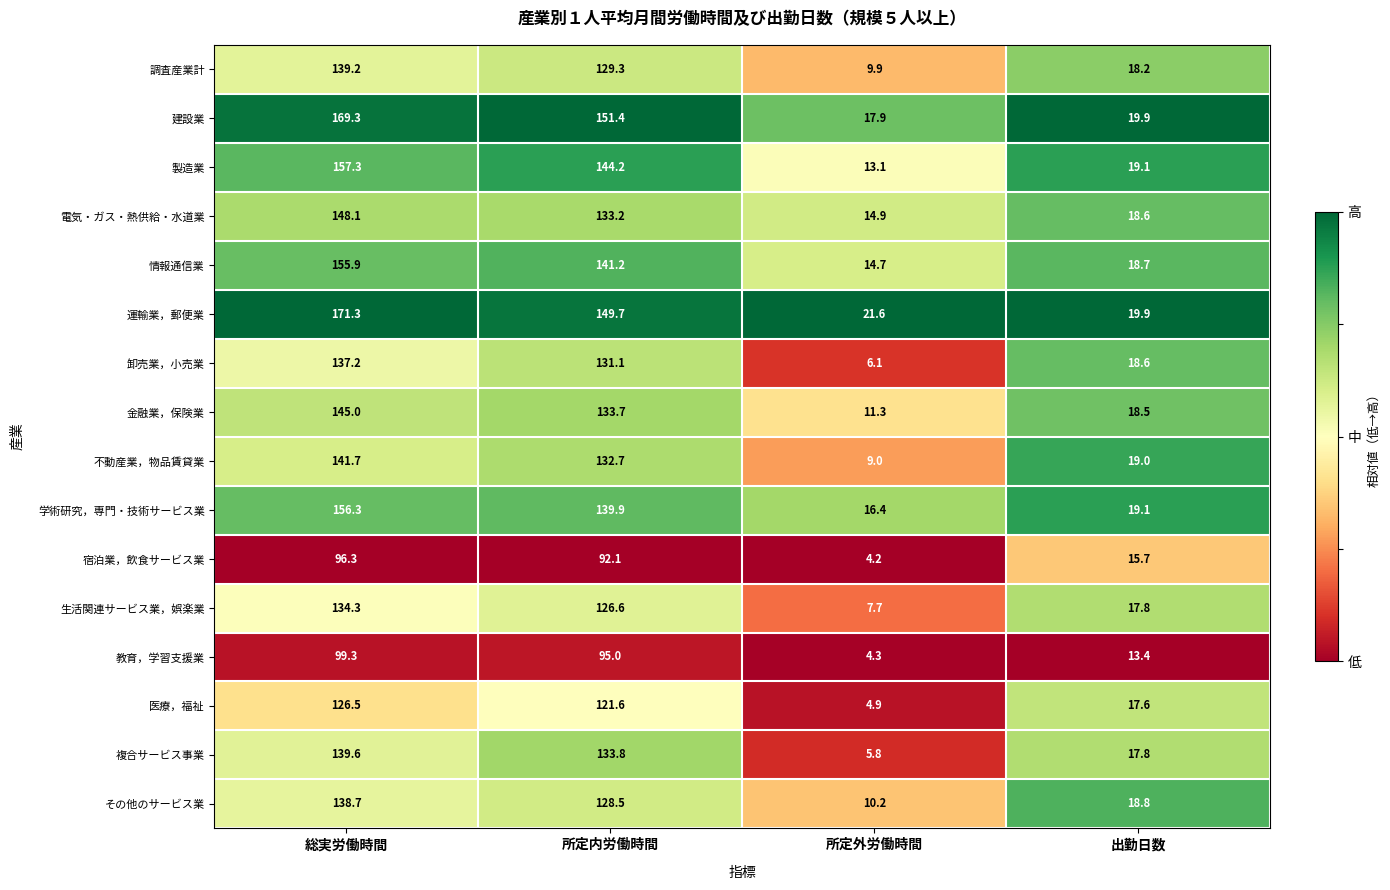

What is the difference between the 調査産業計 values at 出勤日数 and 所定内労働時間?

111.1